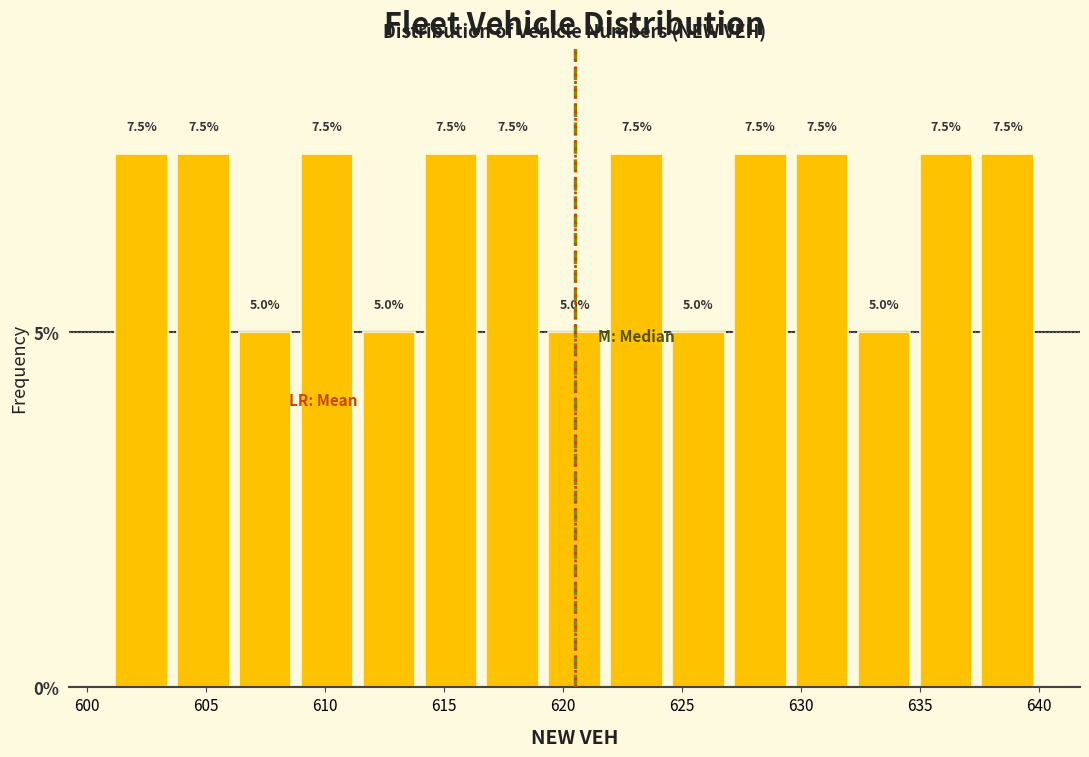

Reading left to right, list every bar in this chart as the range it spans on the x-axis followed by its height. The bar edges are not printed on the chart, so give them approximately, as read against the axis.

601.0 to 603.6: 7.5
603.6 to 606.2: 7.5
606.2 to 608.8: 5.0
608.8 to 611.4: 7.5
611.4 to 614.0: 5.0
614.0 to 616.6: 7.5
616.6 to 619.2: 7.5
619.2 to 621.8: 5.0
621.8 to 624.4: 7.5
624.4 to 627.0: 5.0
627.0 to 629.6: 7.5
629.6 to 632.2: 7.5
632.2 to 634.8: 5.0
634.8 to 637.4: 7.5
637.4 to 640.0: 7.5